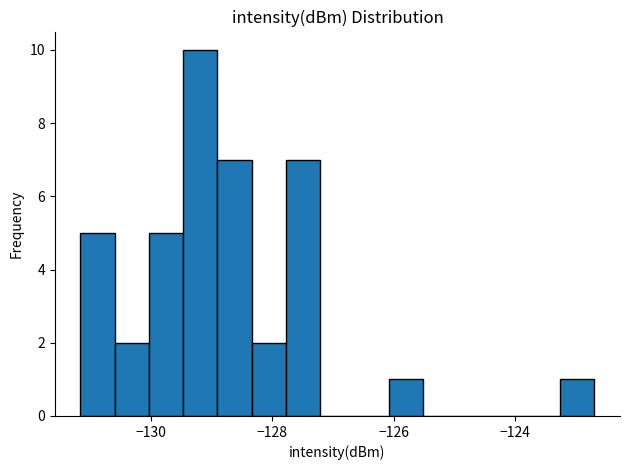

Read against the x-axis, roughly where is the centre of the tallest bar?

-129.2